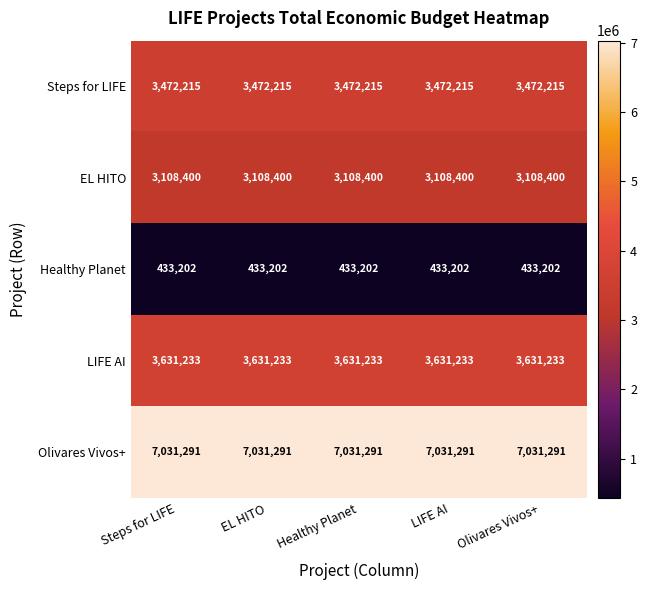

Which series has the largest total across all categories?

row_4